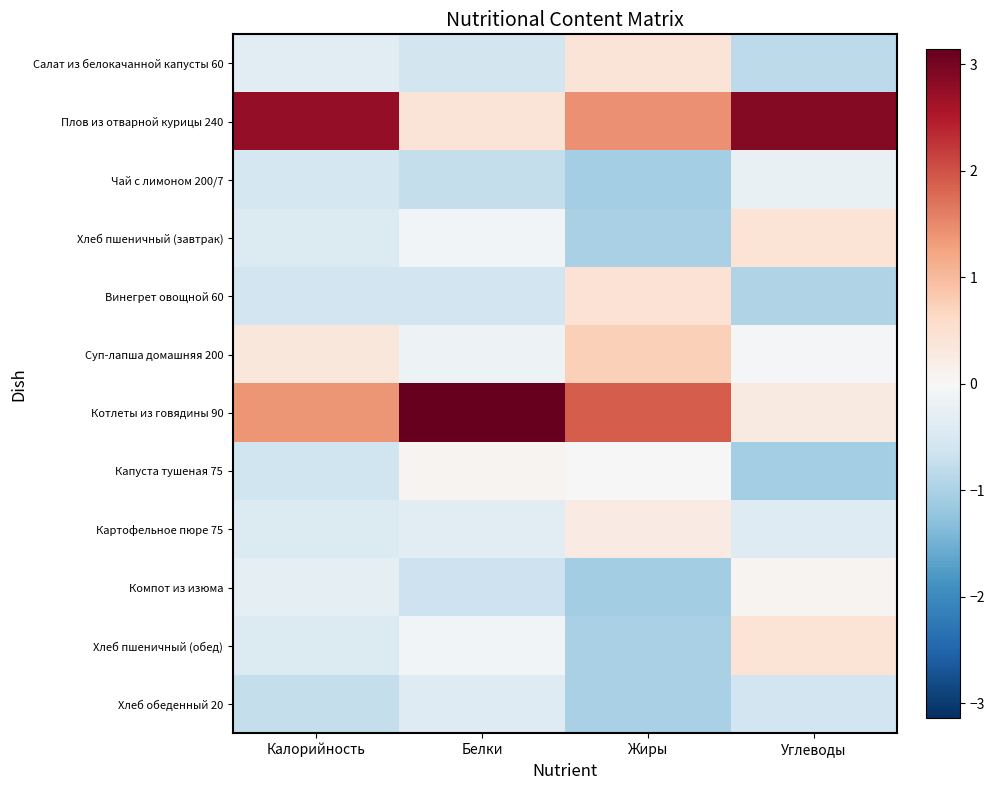

Which series has the largest range (max minus min)?

Котлеты из говядины 90